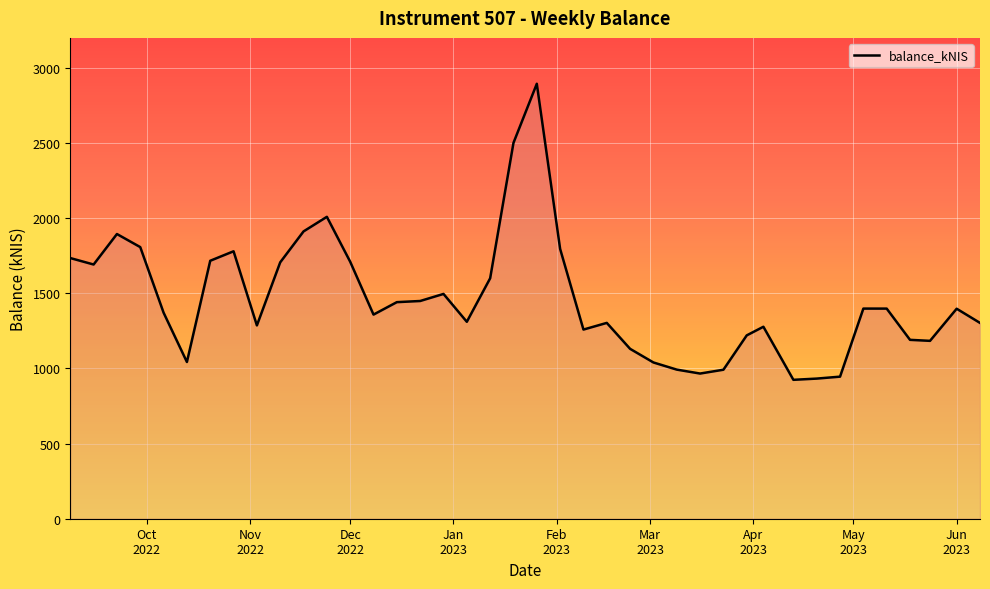

How many points are higher than both their immediate neighbors (excluding endpoints)?

9